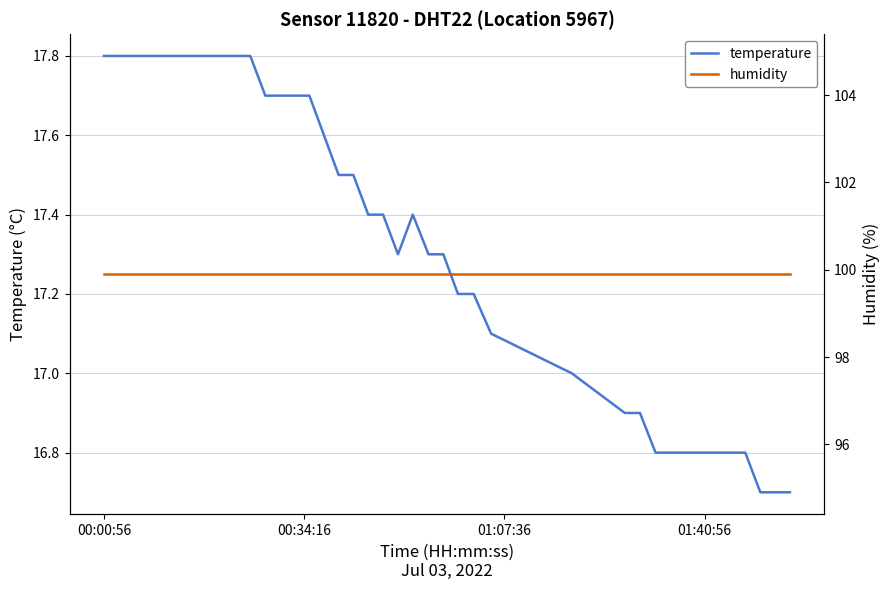

What is the maximum value for humidity?

99.9